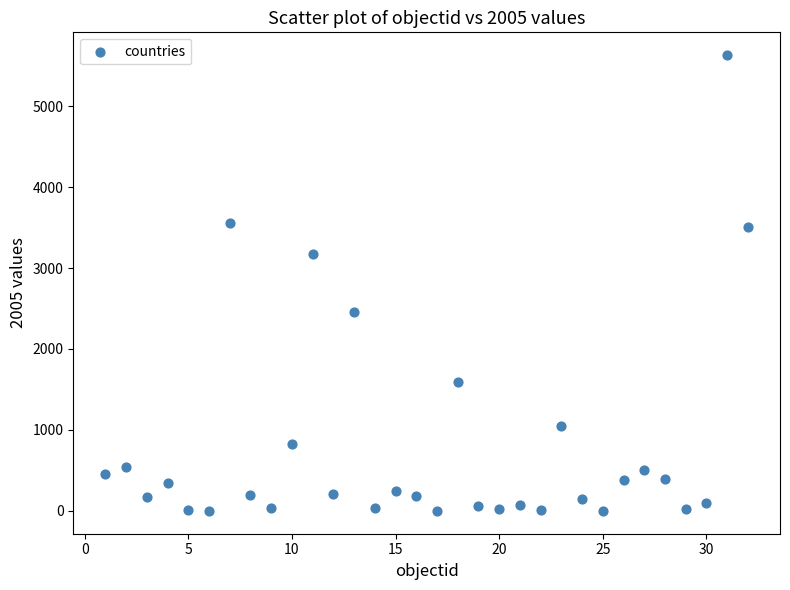

What is the range of Y values (max minus min)?

5629.3